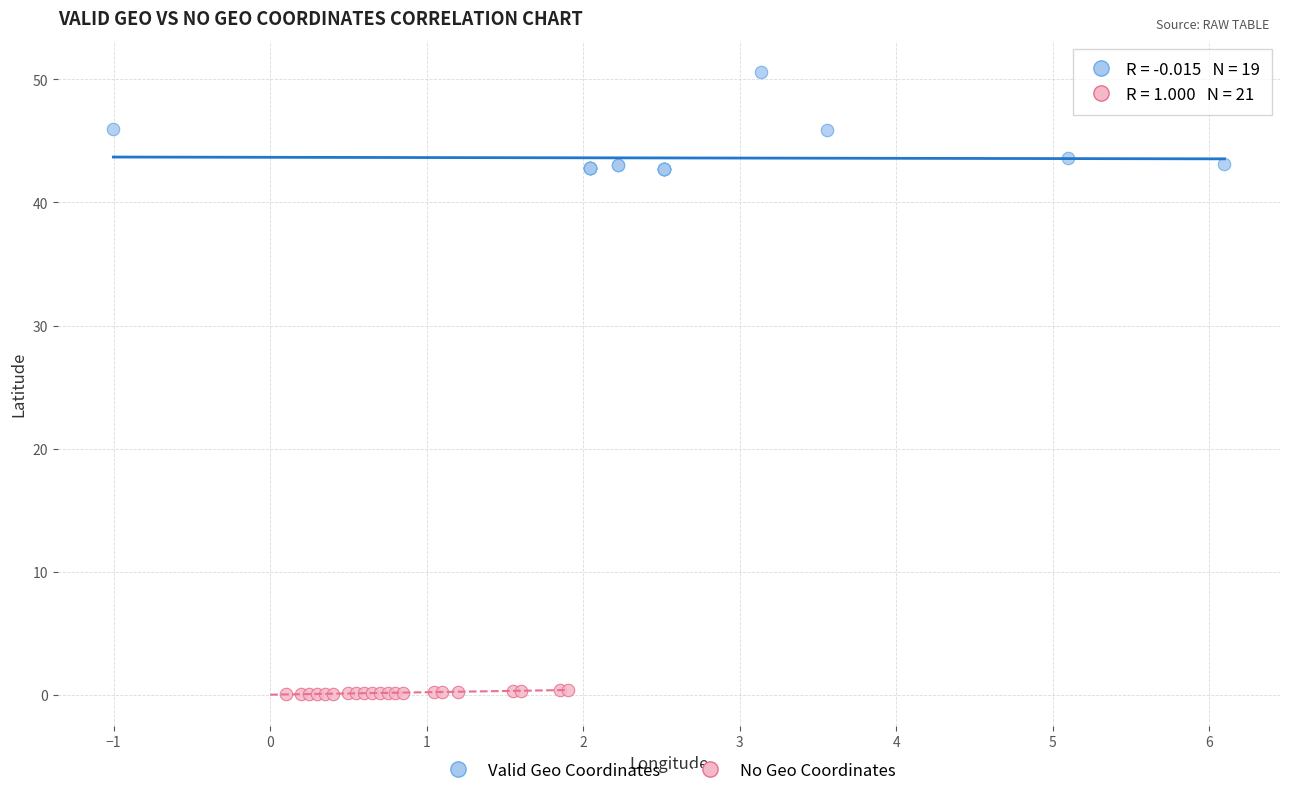

Which series contains the lowest Y value?

No Geo Coordinates